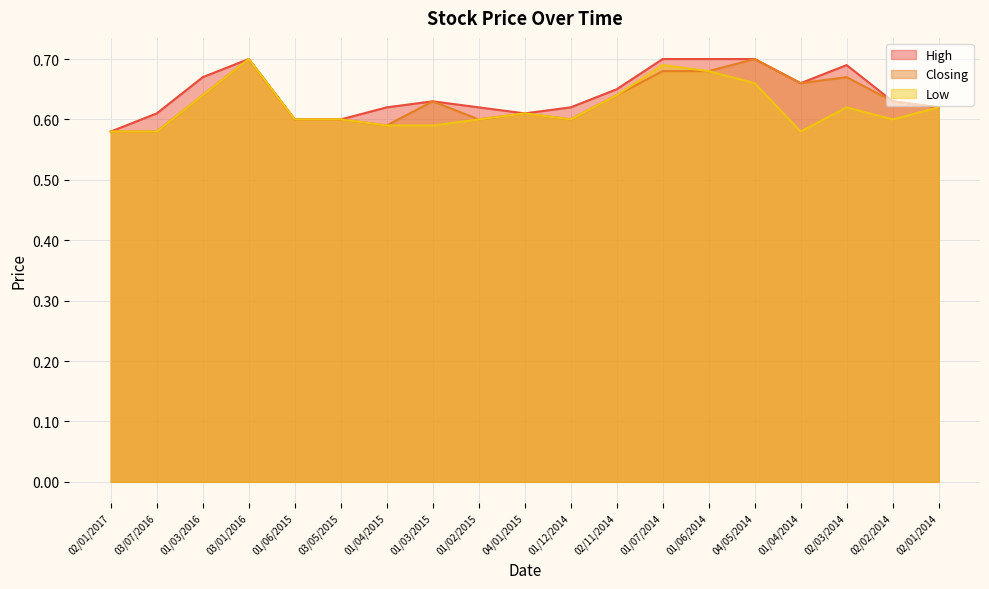

True or false: High has more than 0 interior local peaks.

True